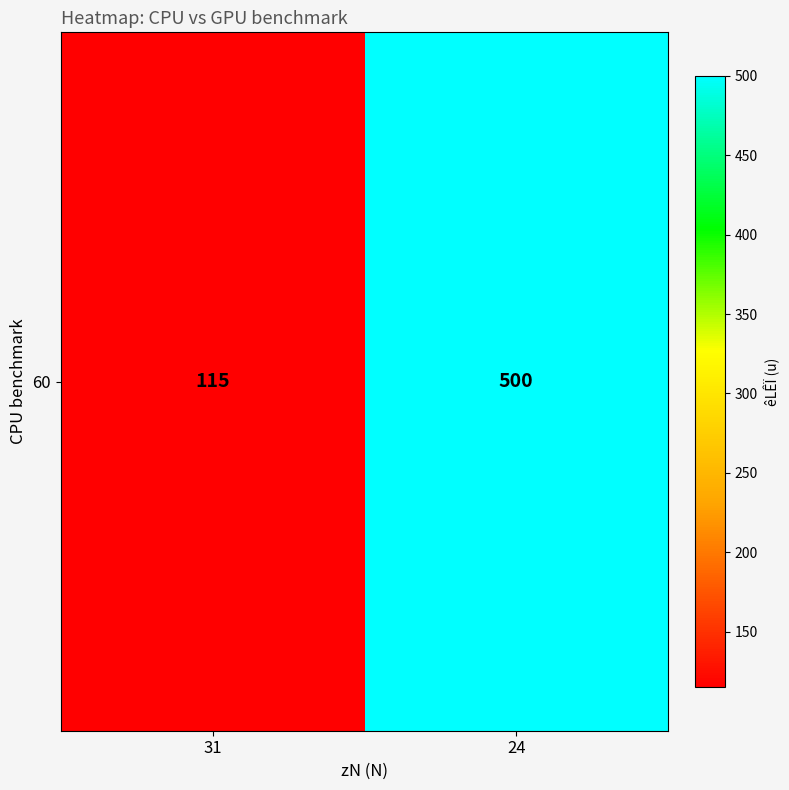

What is the sum of all values?

615